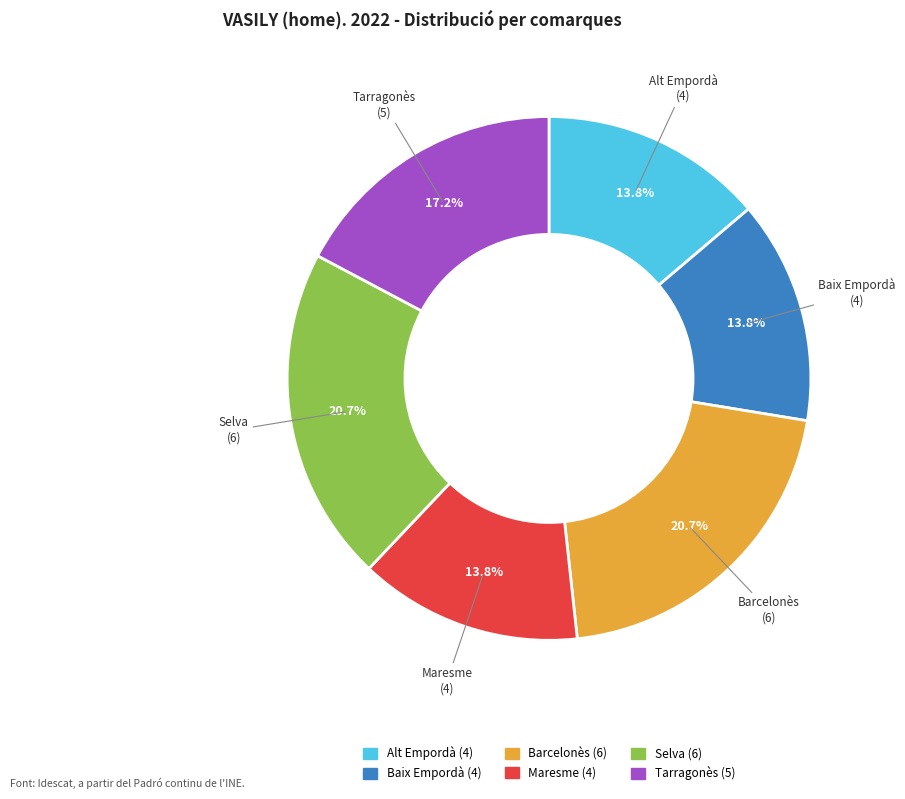

What percentage is the Barcelonès slice, to the nearest percent?

21%